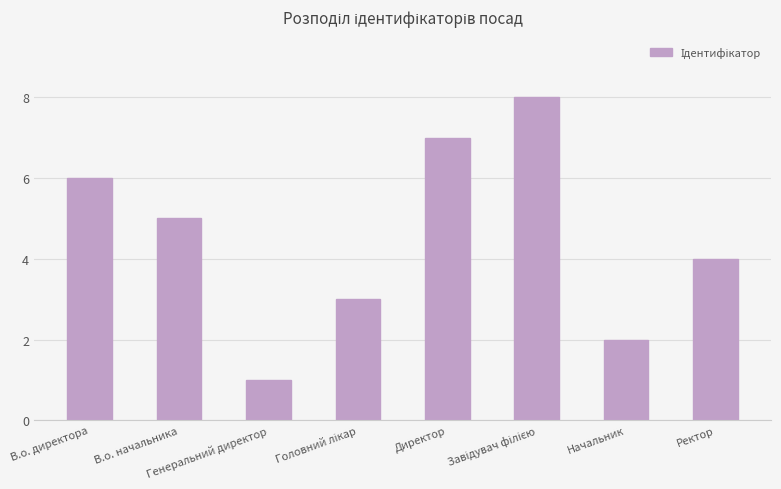

What position from the left is В.о. директора?

1